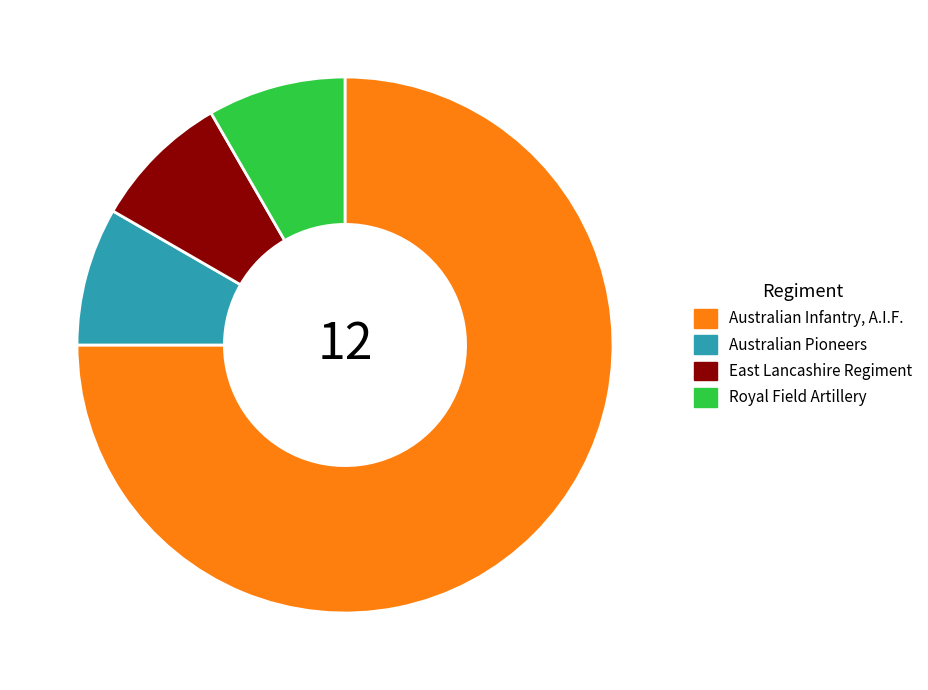

Which category has the biggest portion of the pie?

Australian Infantry, A.I.F.